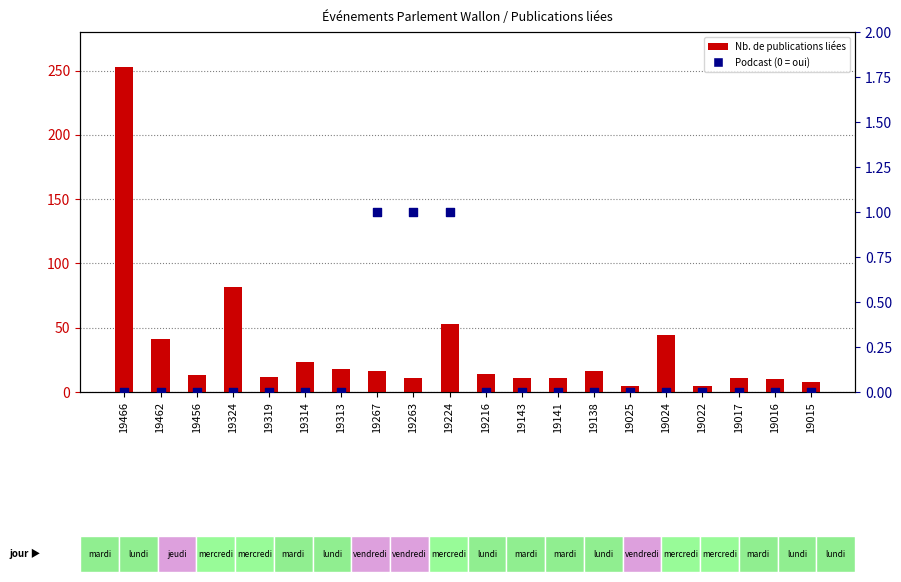

At how many categories does at least one series exceed 54?

2